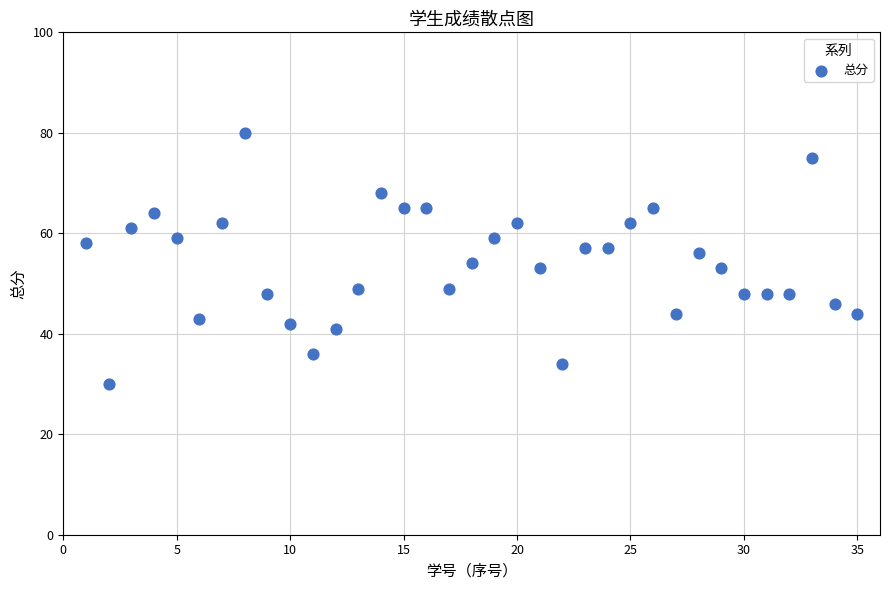

What is the range of X values (max minus min)?

34